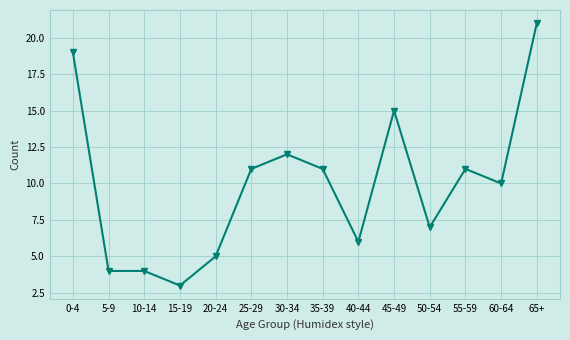

What is the change in value from 50-54 to 60-64?

+3